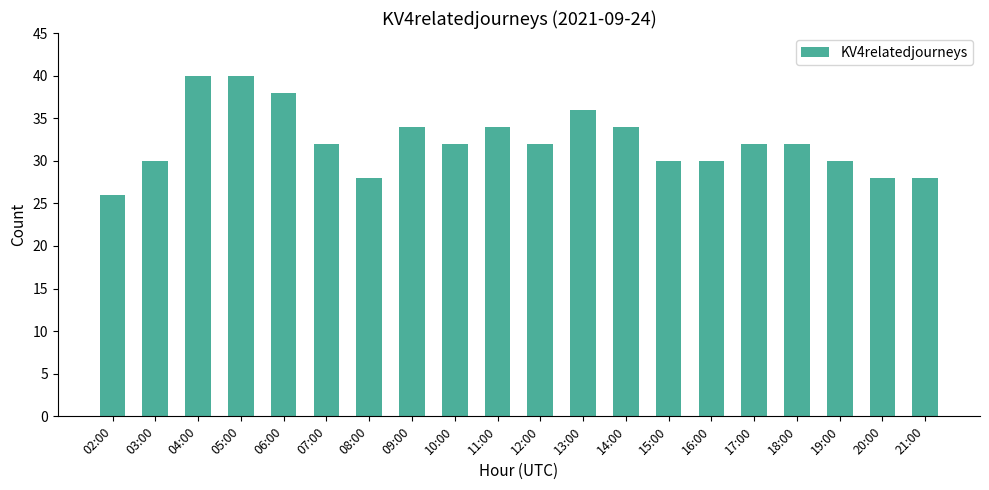

What is the difference between the maximum and minimum values?

14